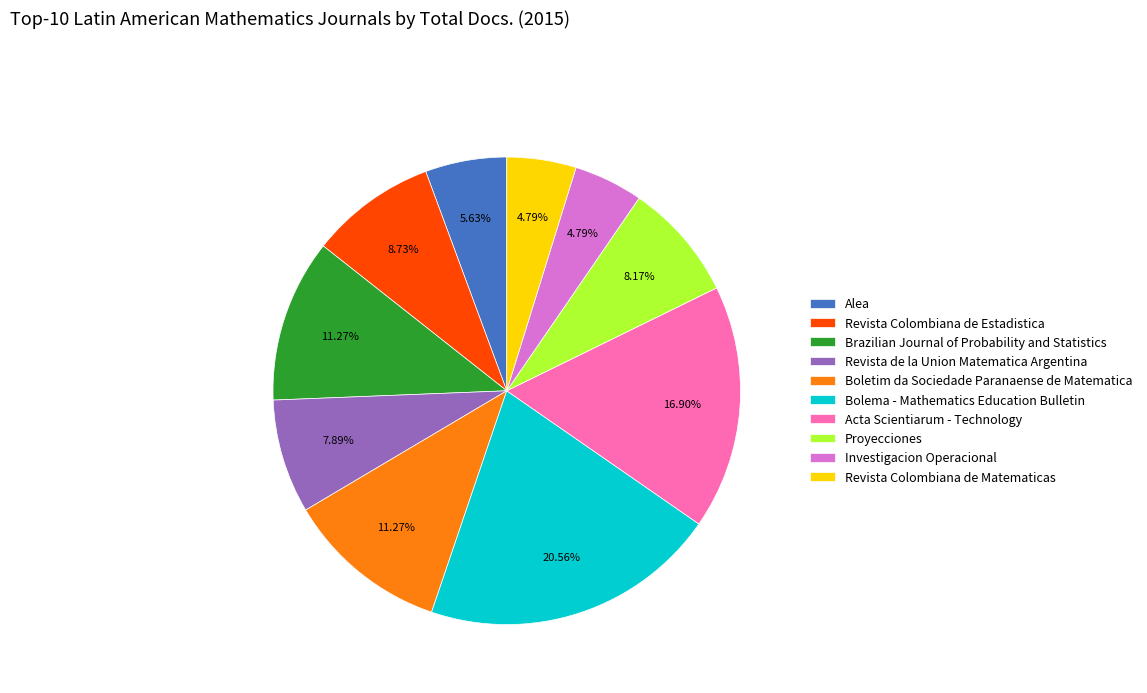

To the nearest percent, what is the difference between the Alea and Proyecciones slice percentages?

3%